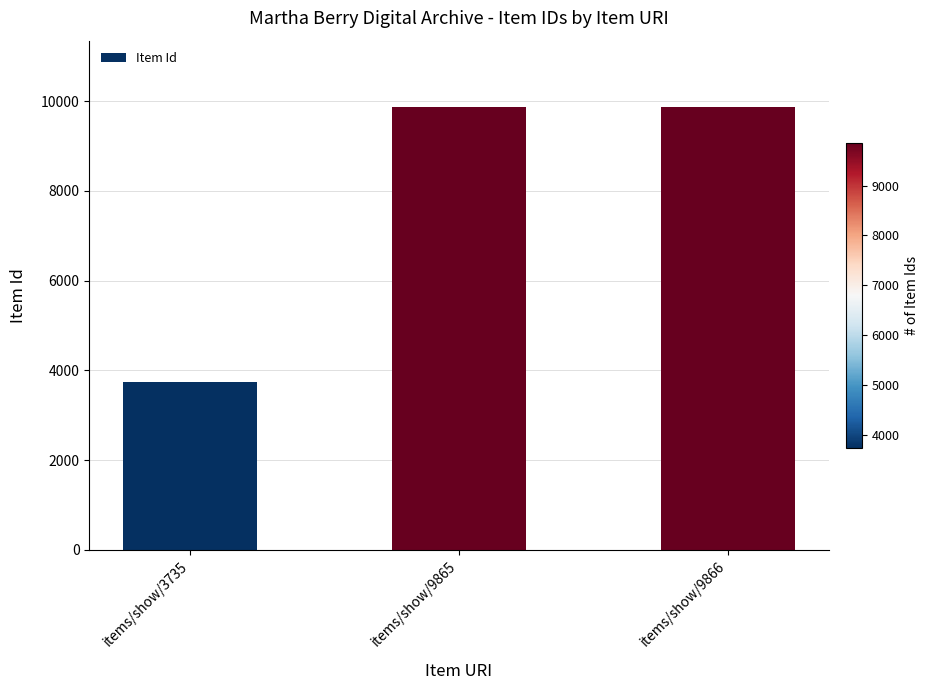

What is the average value?

7822